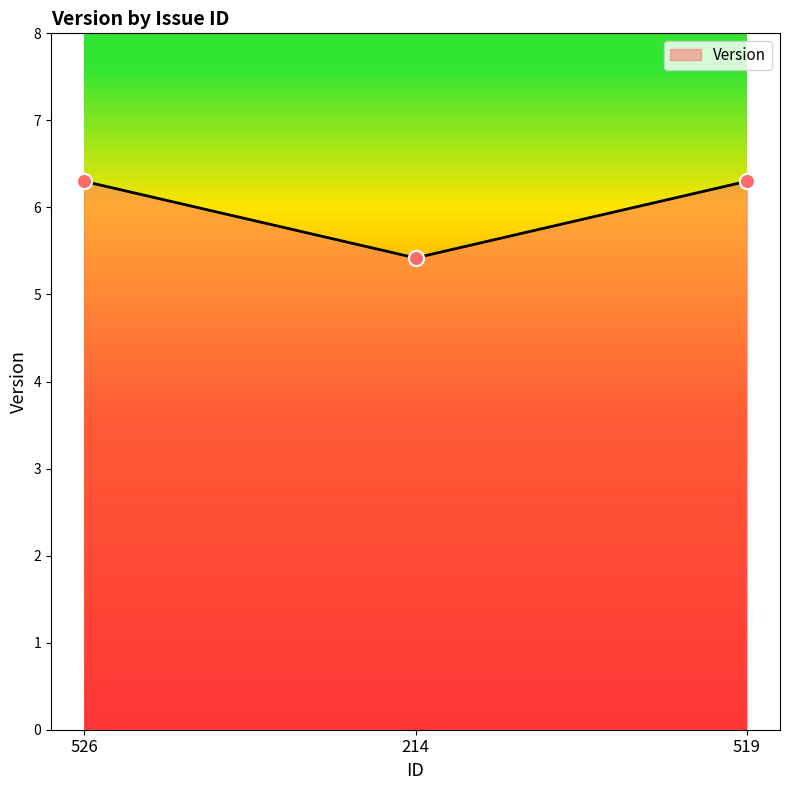

Which has a higher value, 214 or 519?

519